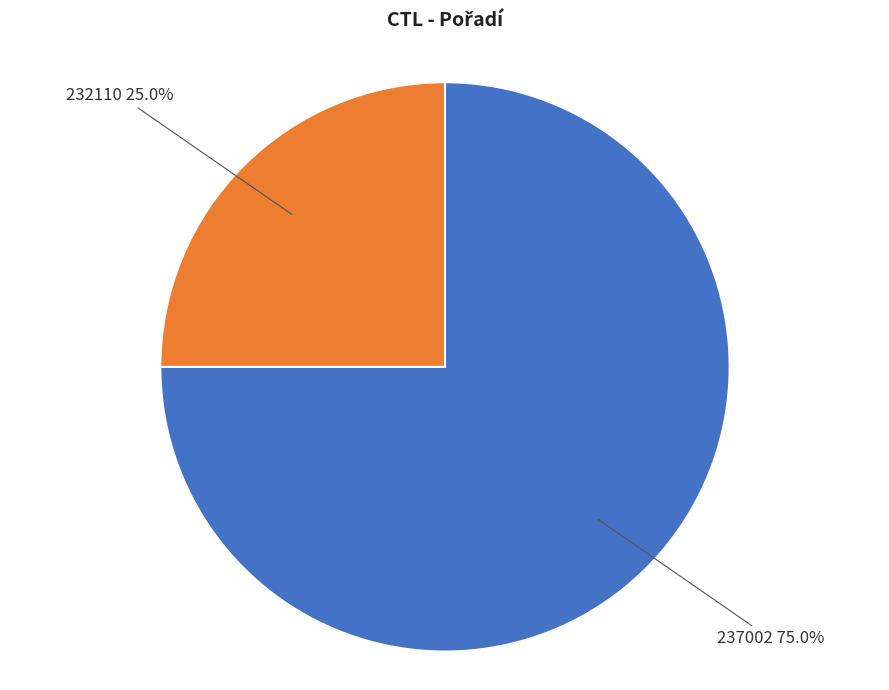

Is the sum of 232110 and 237002 greater than half?

Yes